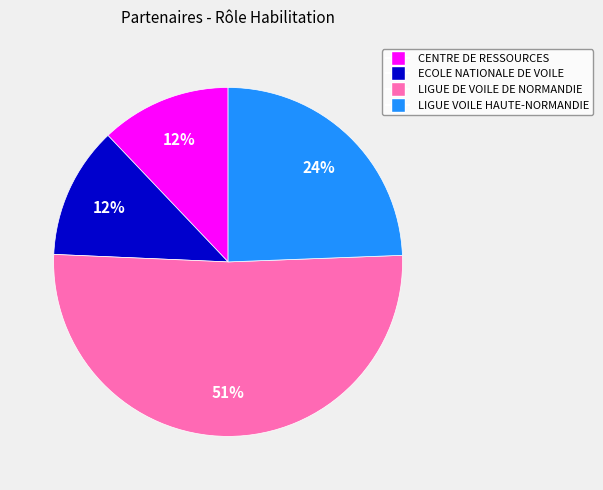

To the nearest percent, what is the difference between the largest and smallest slice percentages?

39%